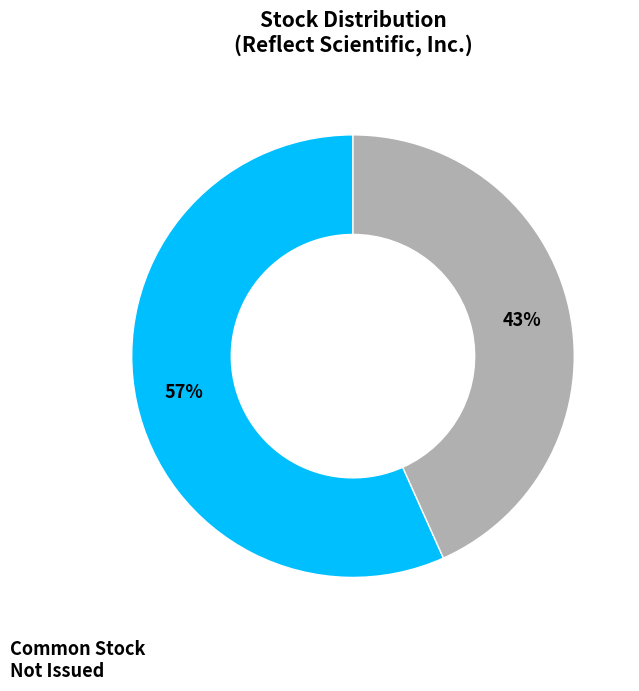

How many slices are in this pie chart?

2